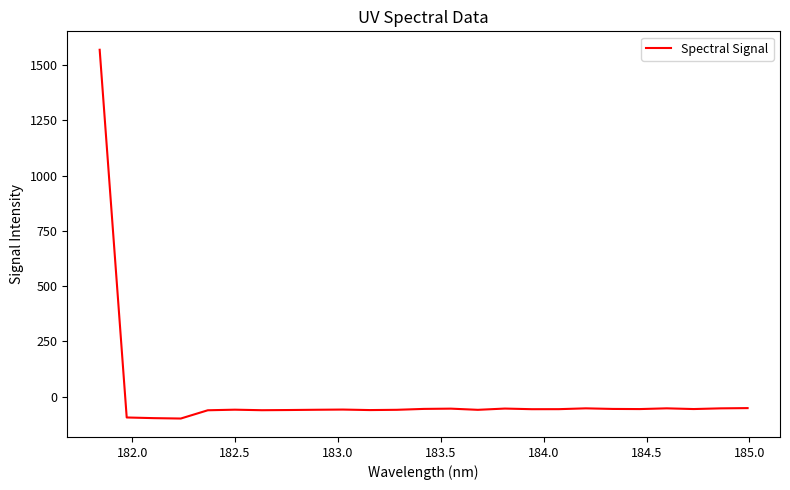

What is the difference between the maximum and minimum values?

1666.8